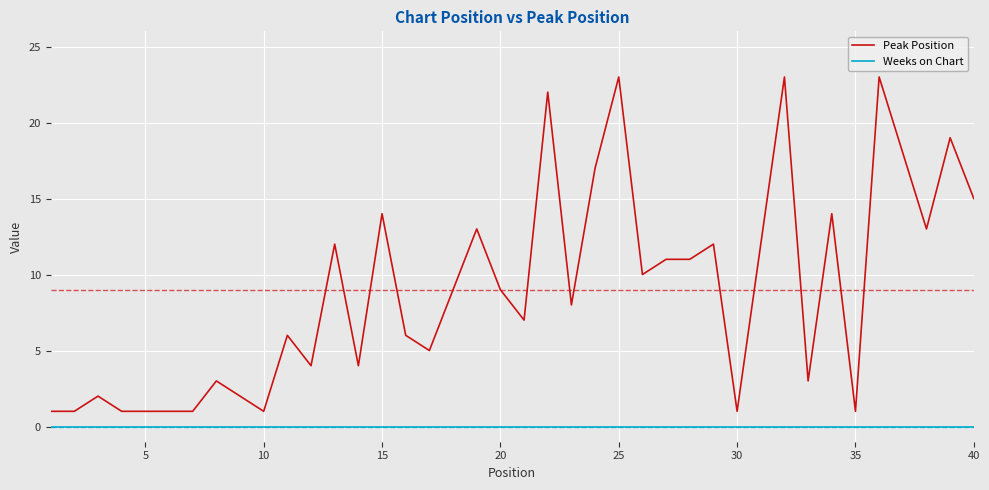

Which series has the largest total across all categories?

Peak Position